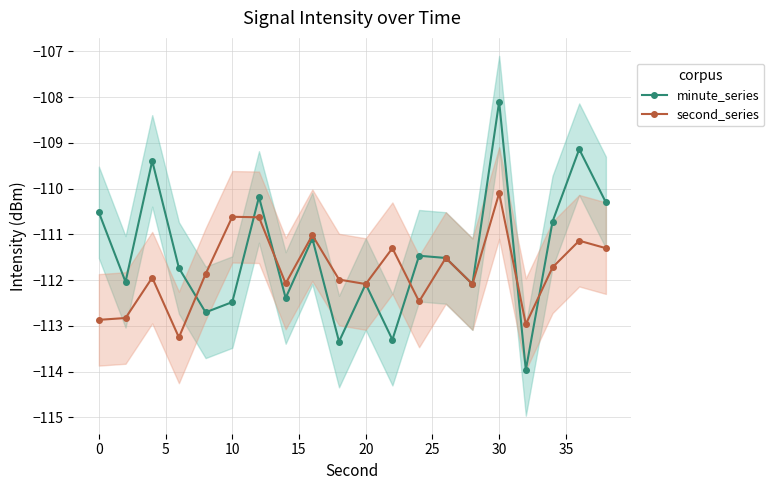

What are all the series names shown in the legend?

minute_series, second_series